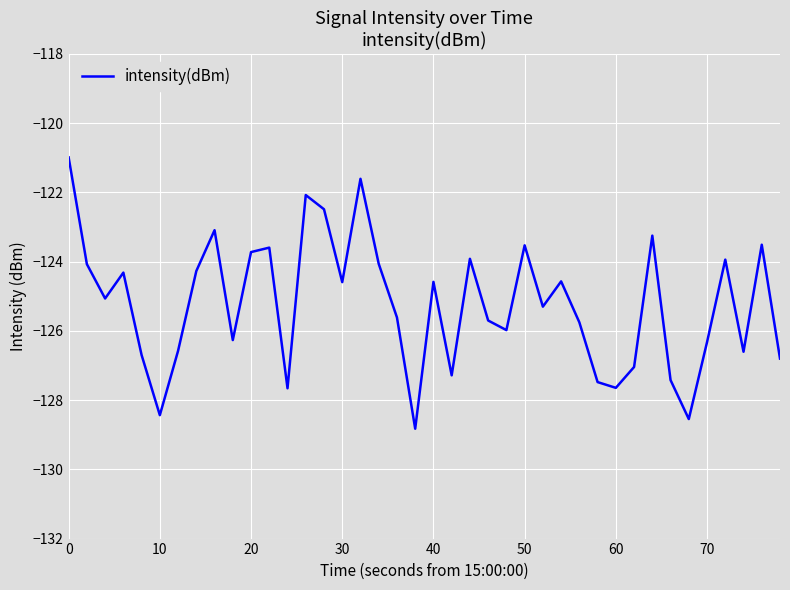

How many lines are shown in the chart?

1